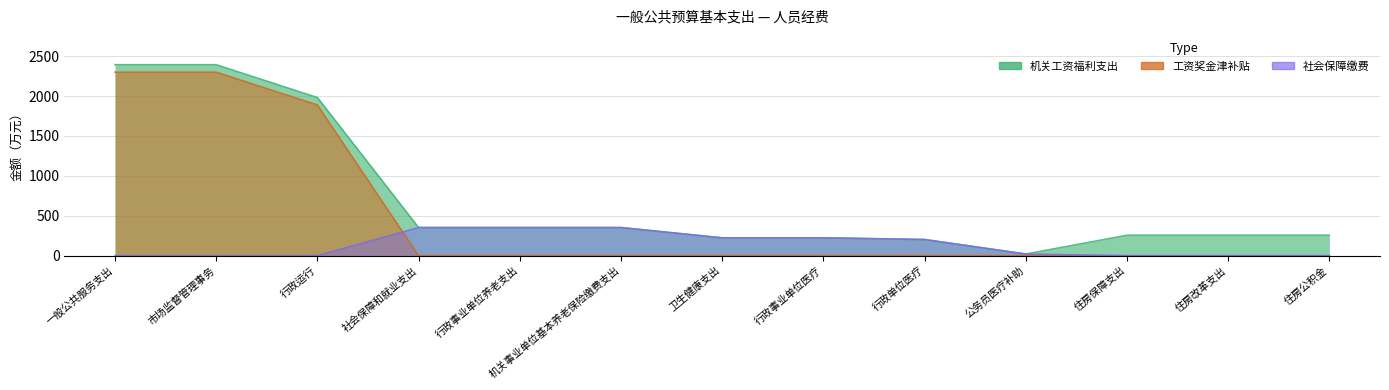

What is the average value of the 工资奖金津补贴 series?

498.8